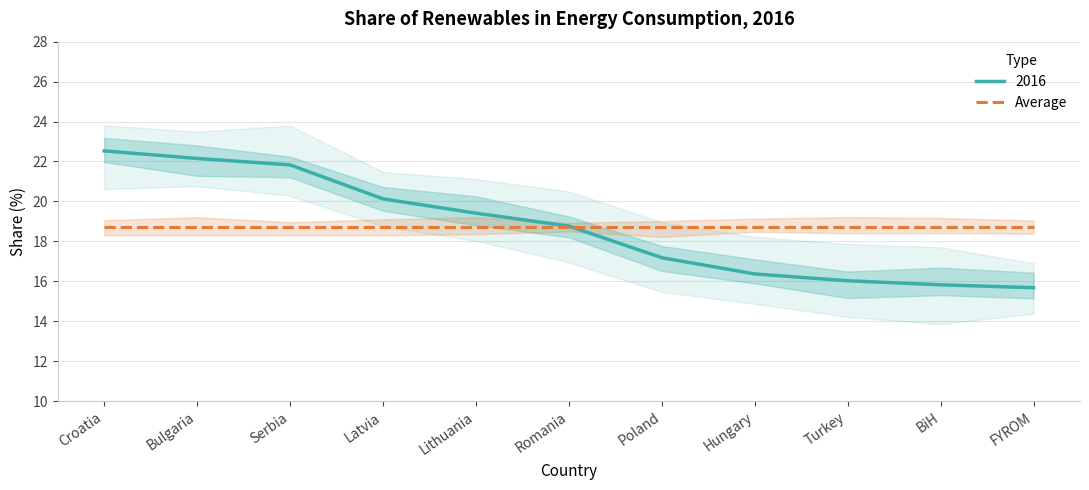

What is the difference between the maximum and second lowest values?

6.7